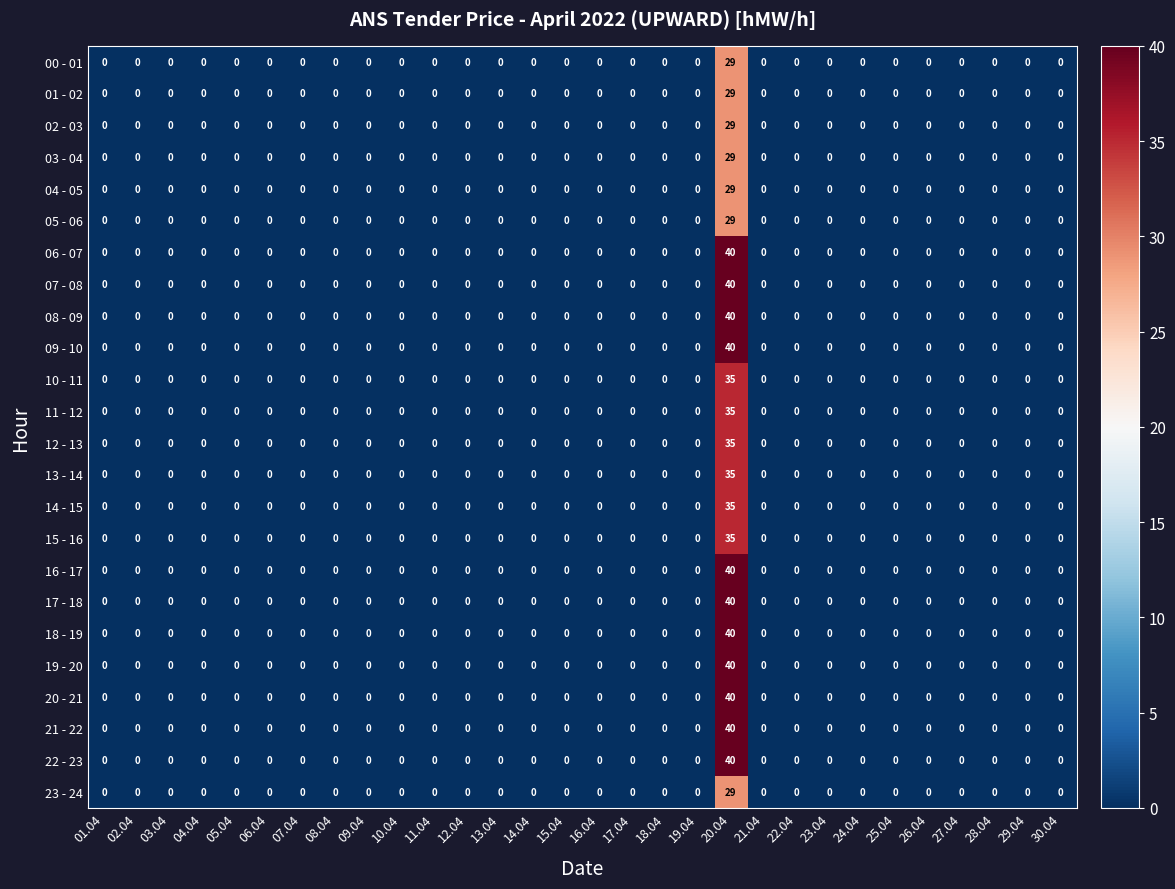

Is it true that 07 - 08 equals -23 at 10.04?

False